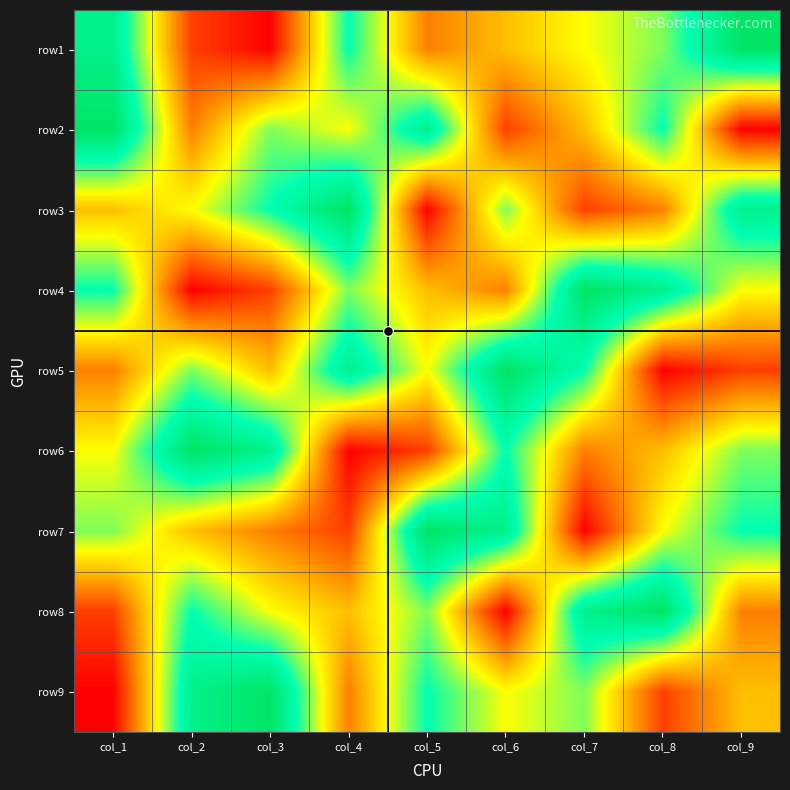

At which category is the sum across all series the highest?

col_1